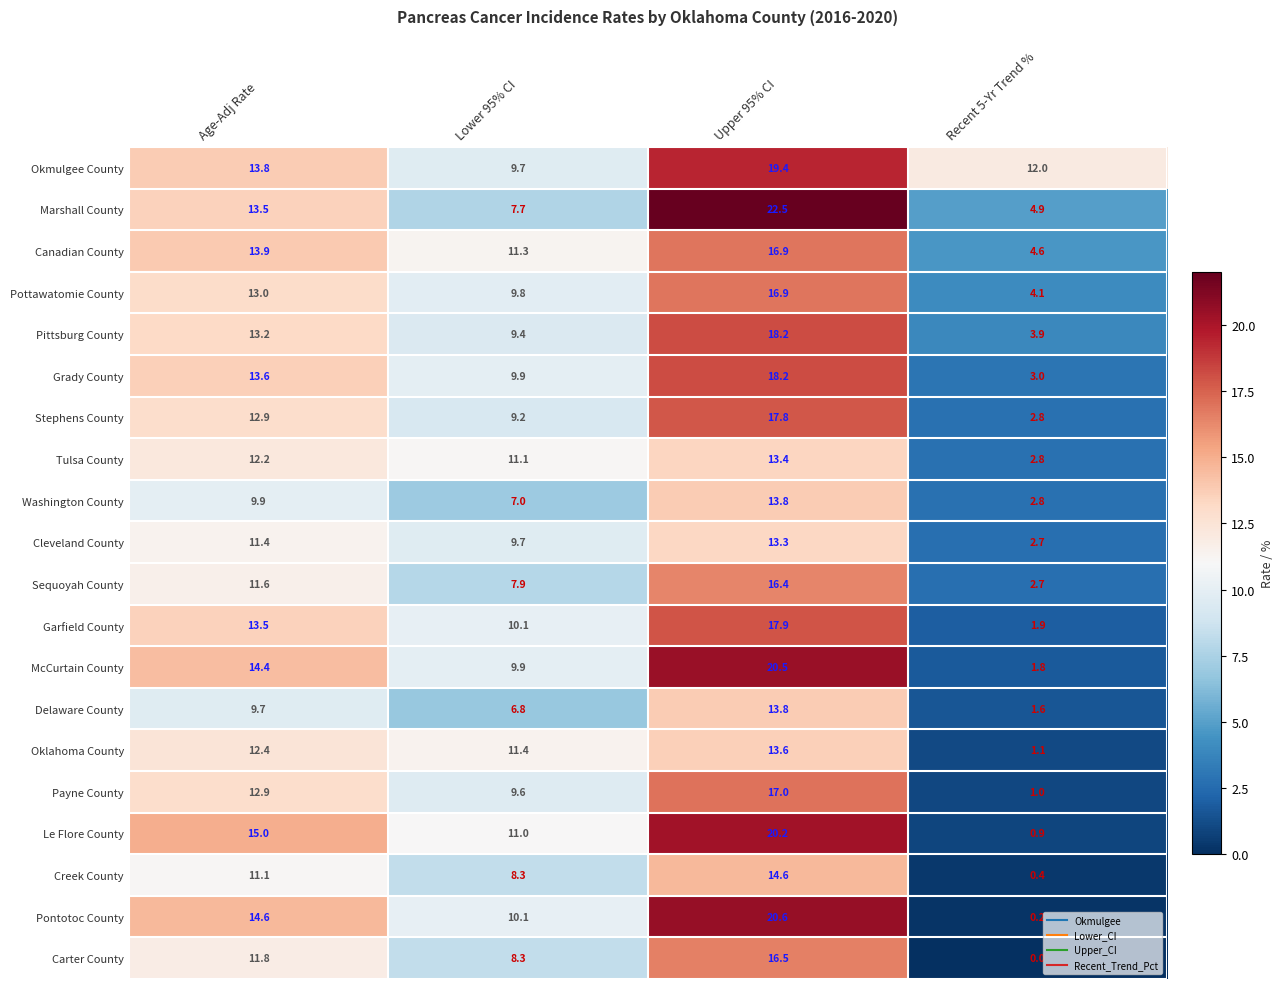

Where does the Sequoyah County series first go above 11?

Age-Adj Rate